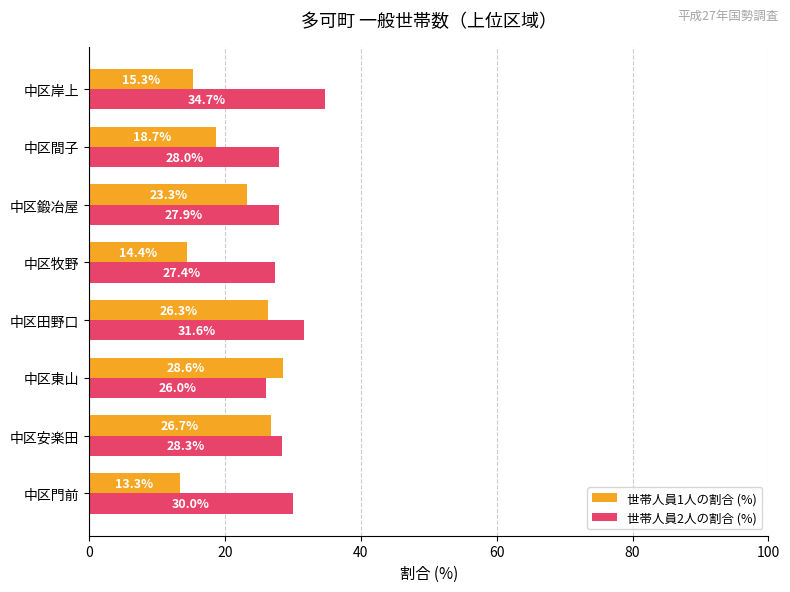

Count the number of categories in the chart.

8